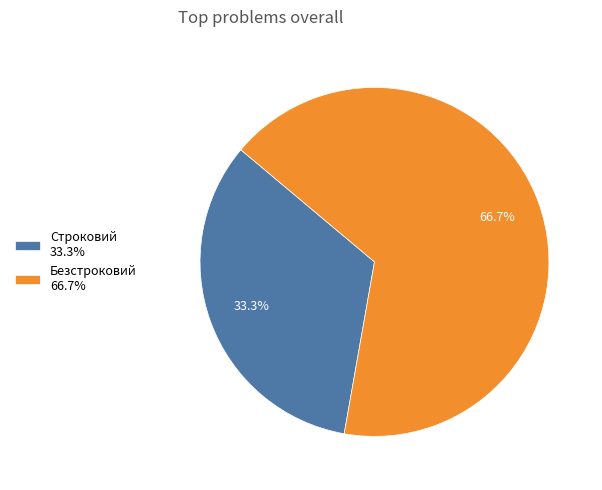

Which category accounts for the majority?

Безстроковий